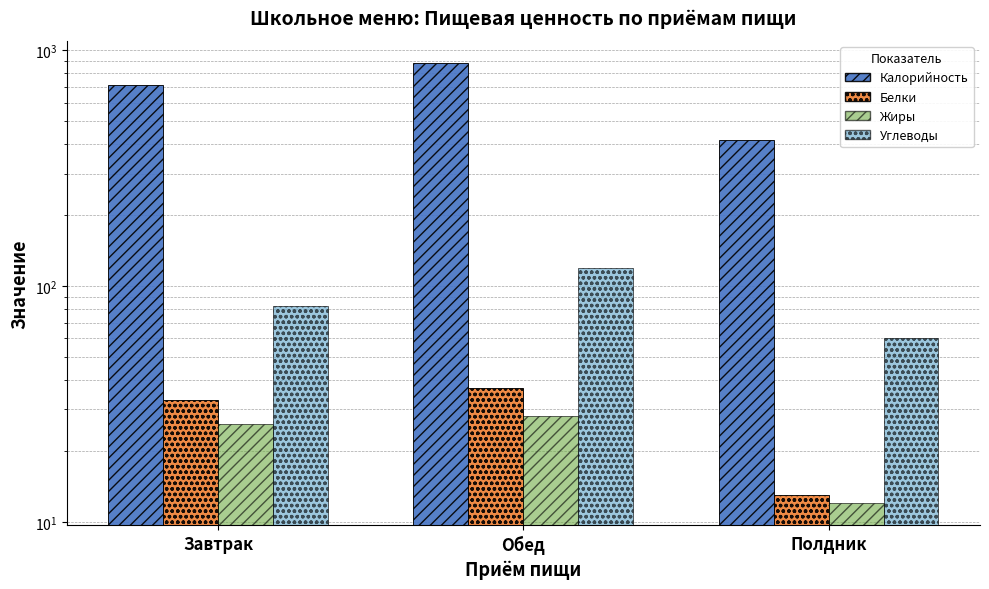

Which category has the lowest value across all series?

Полдник